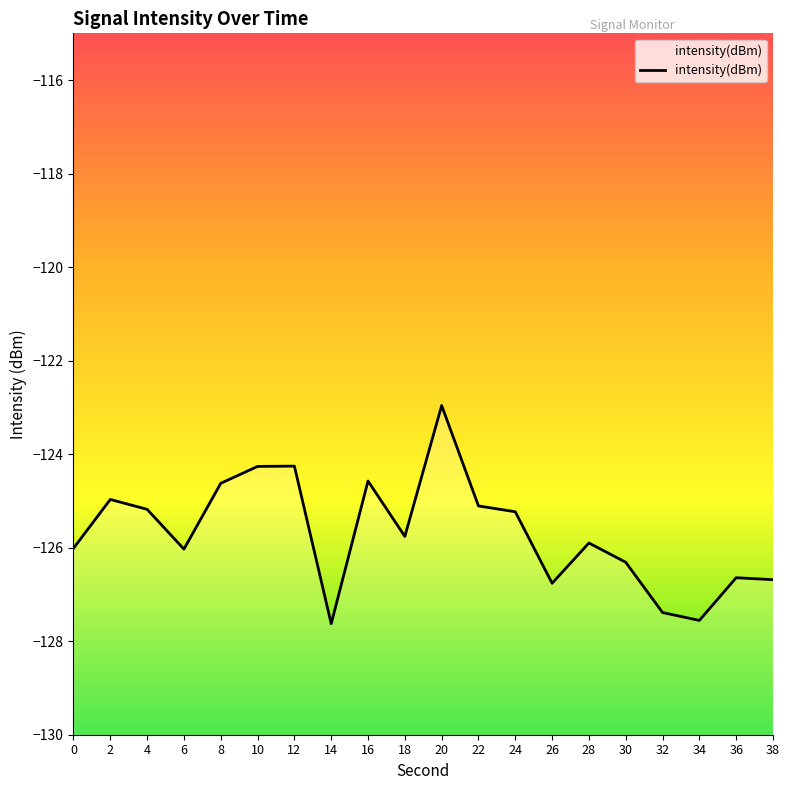

What is the change in value from 16 to 20?

+1.6